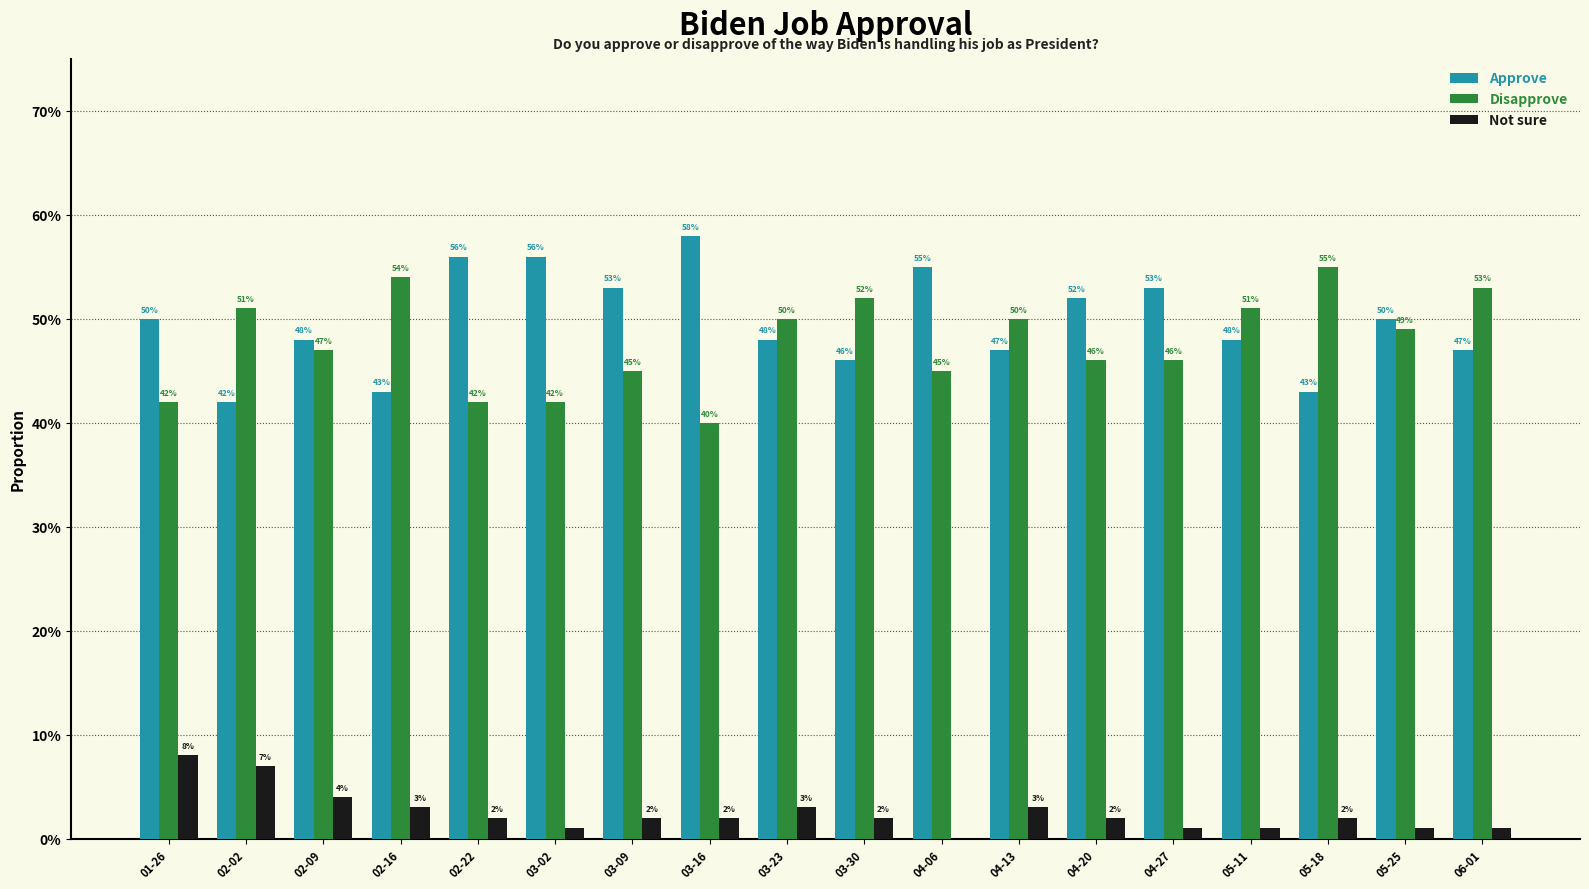

Between 01-26 and 04-13, which series saw the biggest shift?

Disapprove